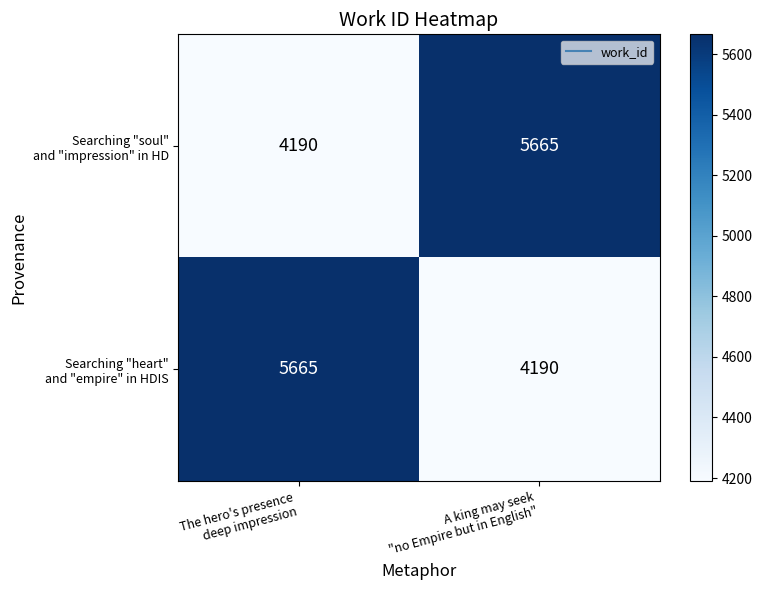

What is the minimum value shown in the chart?

4190